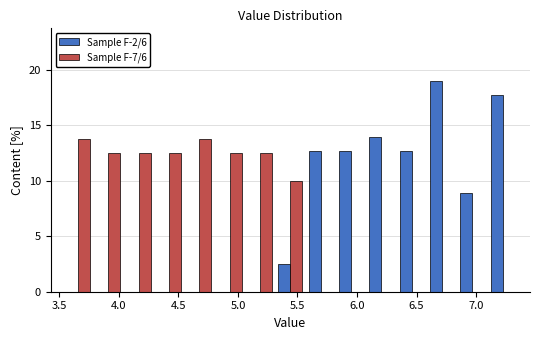

Reading left to right, transcribe this chart: for each range on the x-axis, give the height of each series' bar. Neither the bar edges nor the heights are printed on the chart, so give them approximately, as read against the axes.

3.55 to 3.80: Sample F-2/6=0	Sample F-7/6=14.0
3.80 to 4.05: Sample F-2/6=0	Sample F-7/6=12.5
4.05 to 4.30: Sample F-2/6=0	Sample F-7/6=12.5
4.30 to 4.55: Sample F-2/6=0	Sample F-7/6=12.5
4.55 to 4.80: Sample F-2/6=0	Sample F-7/6=14.0
4.80 to 5.05: Sample F-2/6=0	Sample F-7/6=12.5
5.05 to 5.30: Sample F-2/6=0	Sample F-7/6=12.5
5.30 to 5.55: Sample F-2/6=2.5	Sample F-7/6=10.0
5.55 to 5.80: Sample F-2/6=12.5	Sample F-7/6=0
5.80 to 6.10: Sample F-2/6=12.5	Sample F-7/6=0
6.10 to 6.35: Sample F-2/6=14.0	Sample F-7/6=0
6.35 to 6.60: Sample F-2/6=12.5	Sample F-7/6=0
6.60 to 6.85: Sample F-2/6=19.0	Sample F-7/6=0
6.85 to 7.10: Sample F-2/6=9.0	Sample F-7/6=0
7.10 to 7.35: Sample F-2/6=17.5	Sample F-7/6=0